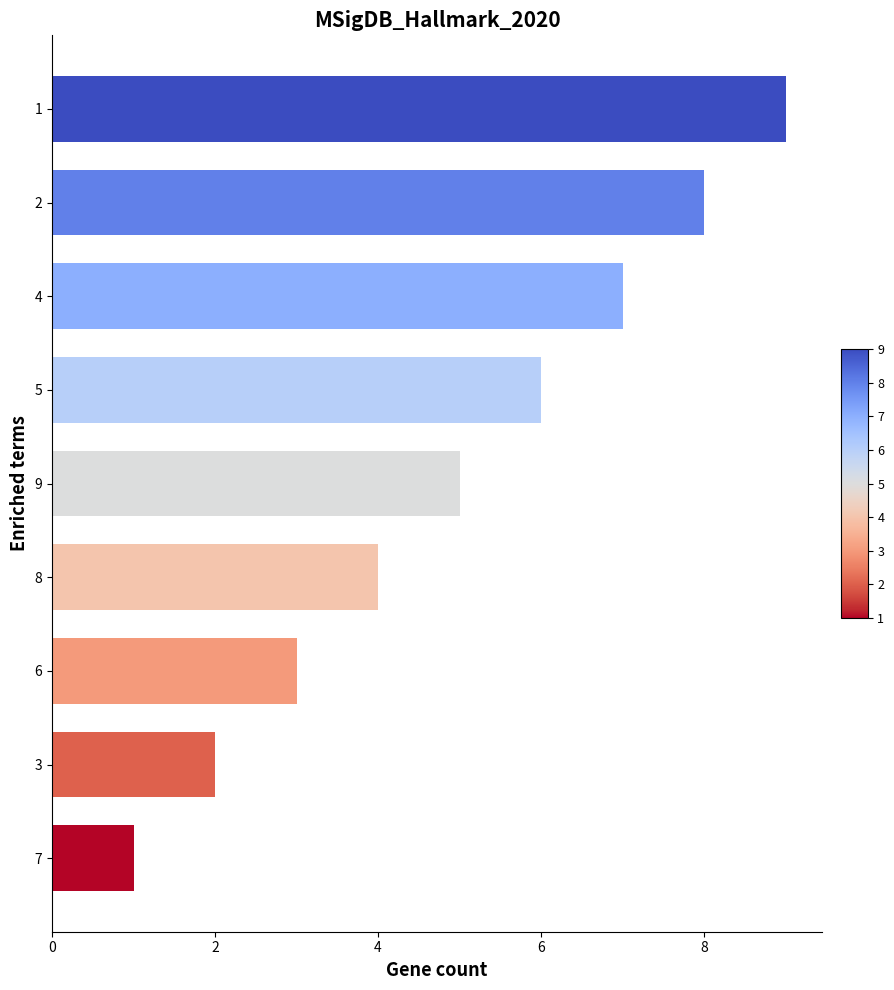

Rank the categories by value from lowest to highest.

7, 3, 6, 8, 9, 5, 4, 2, 1